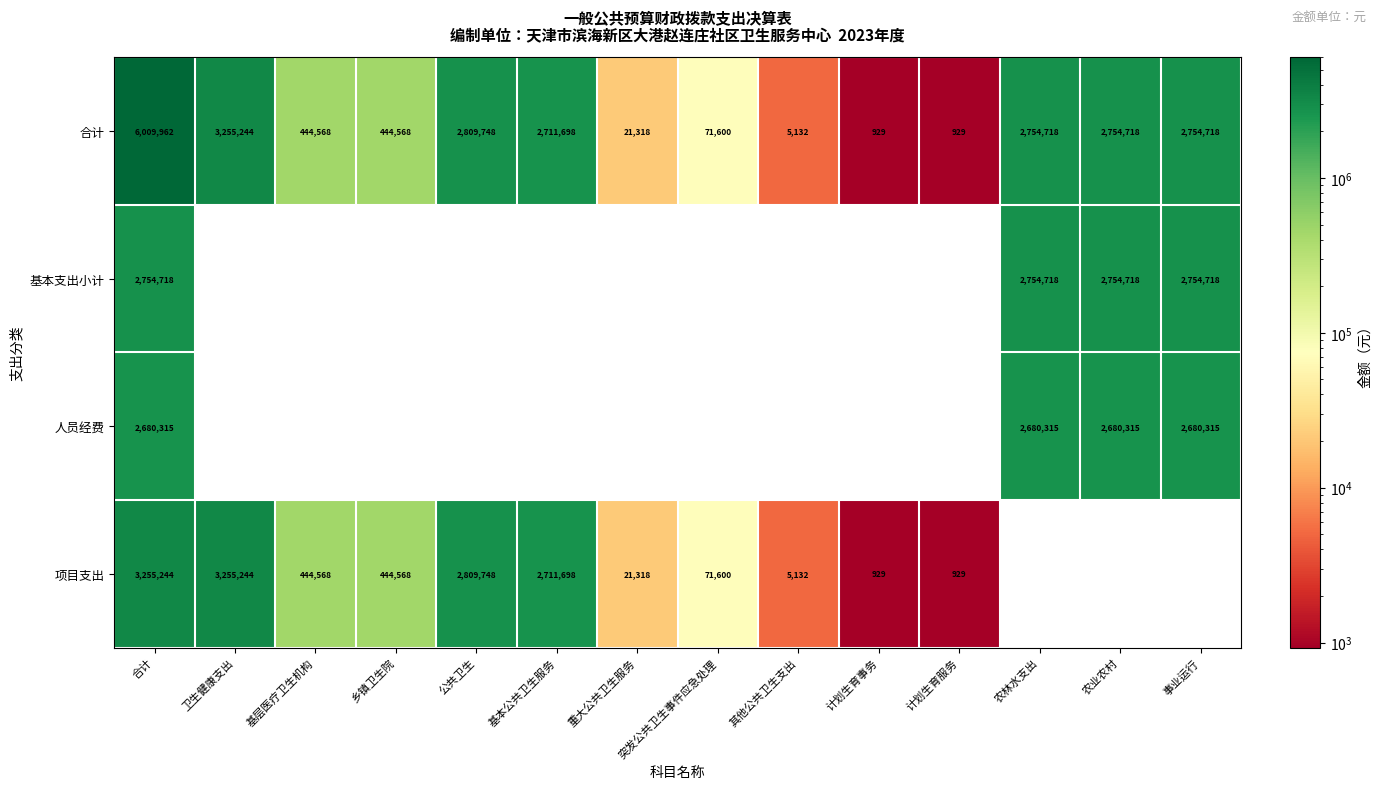

How many categories are shown in the chart?

14